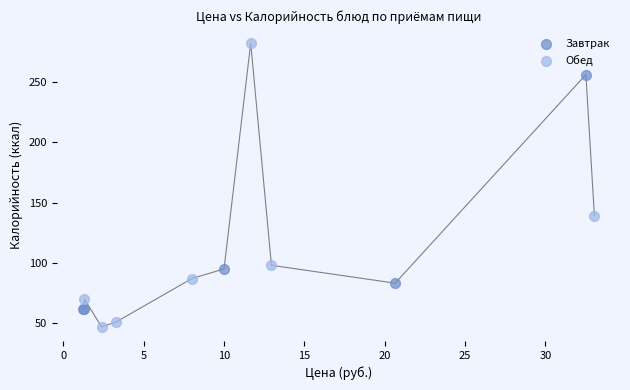

Which series has the widest spread of Y values?

Обед